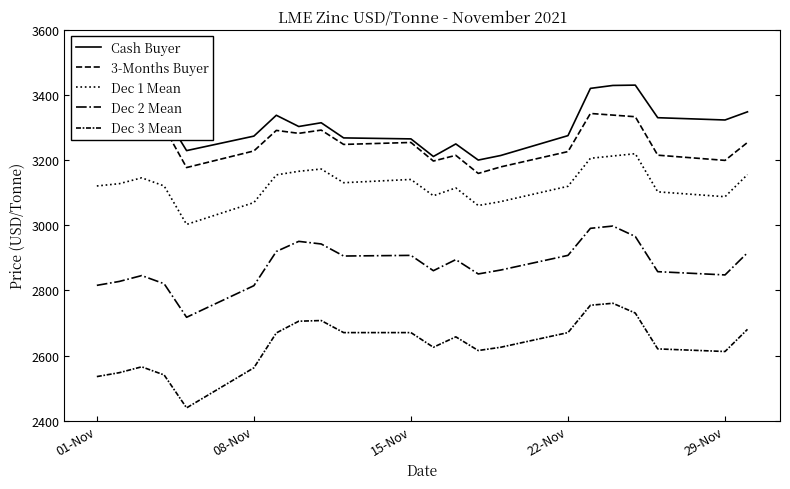

True or false: Cash Buyer and 3-Months Buyer cross at least once.

False